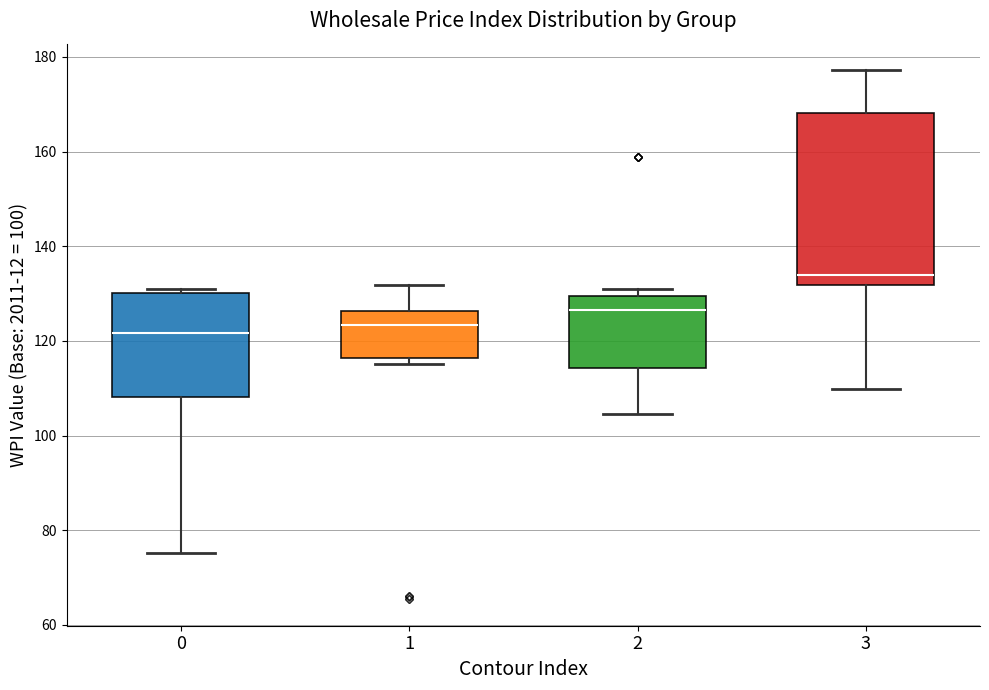

Where is the upper edge of the box at x = 0 on the y-axis? The values are not printed on the chart, so give them approximately, as read against the axis.

130